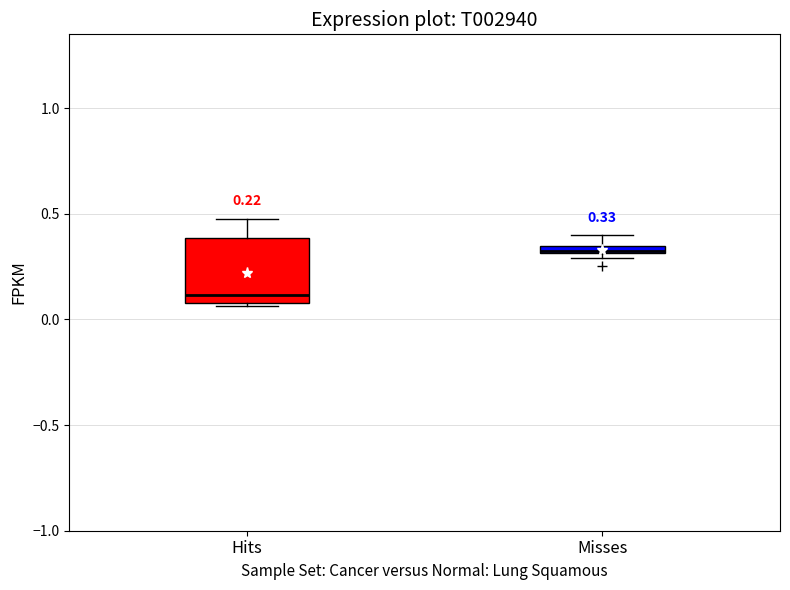

Comparing the boxes themselves (not the whiskers), which one is the tallest?

Hits